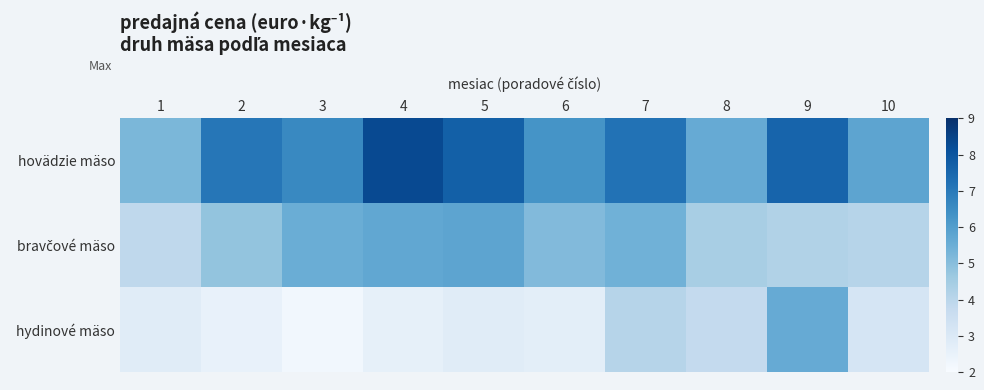

How many categories are shown in the chart?

10